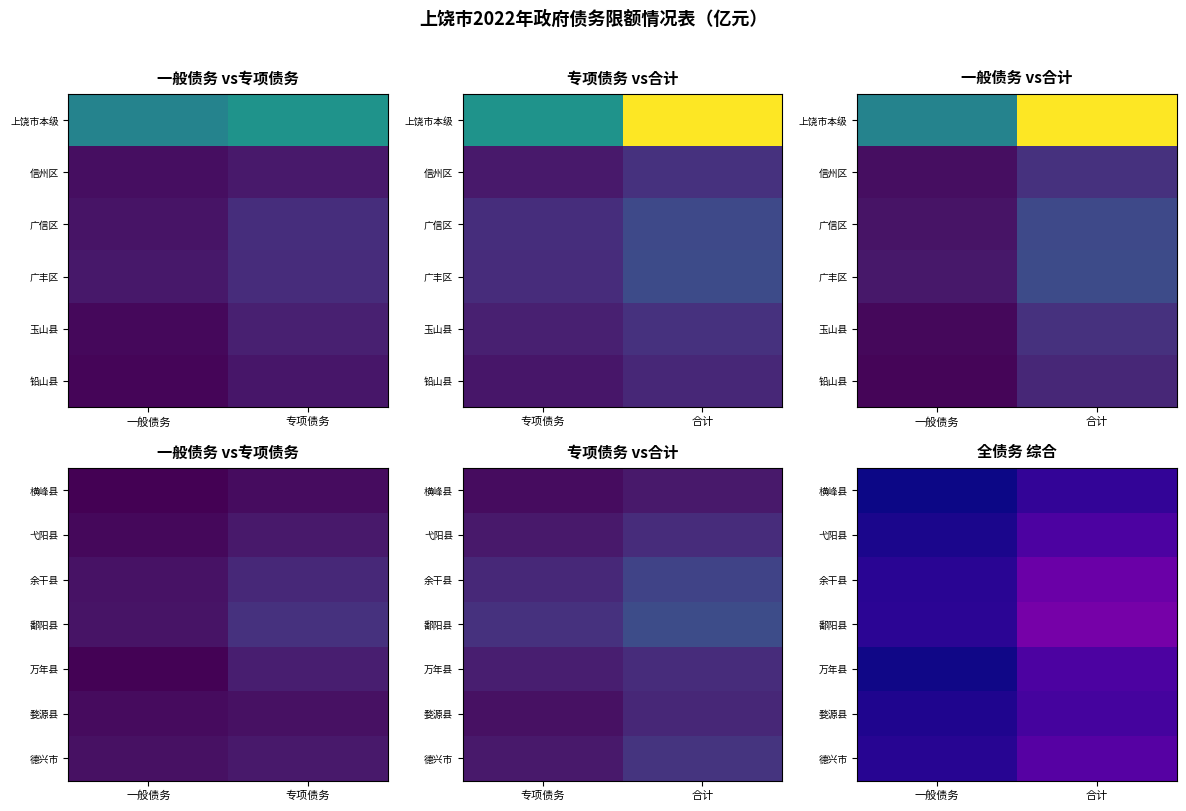

Which category has the highest value in the 横峰县 series?

合计